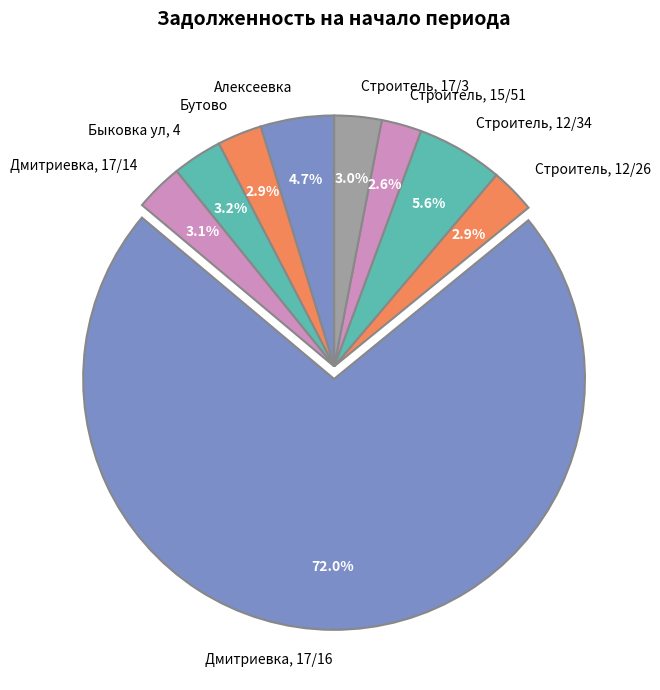

Combined, do Бутово and Строитель, 12/34 account for over 50%?

No